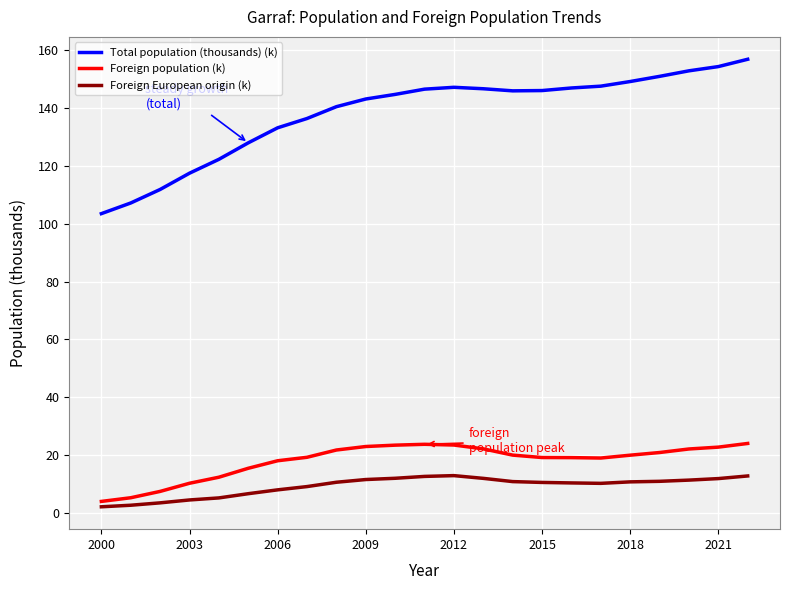

True or false: Total population (thousands) (k) and Foreign European origin (k) intersect in this chart.

False